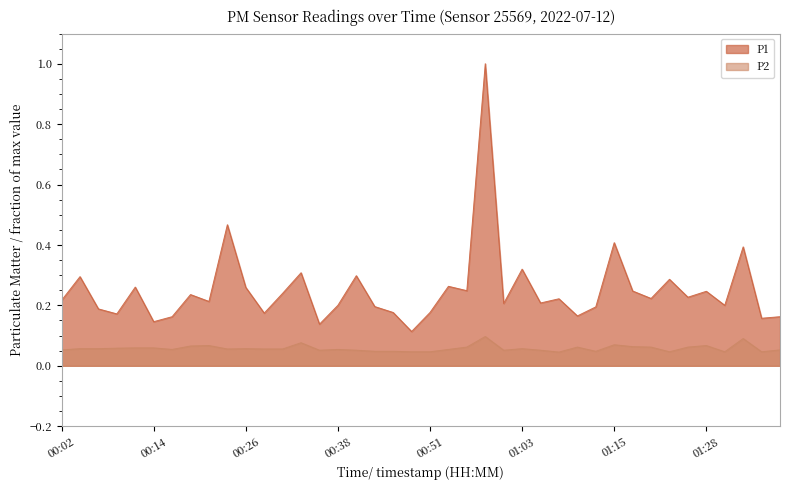

What position from the left is 01:30?

37